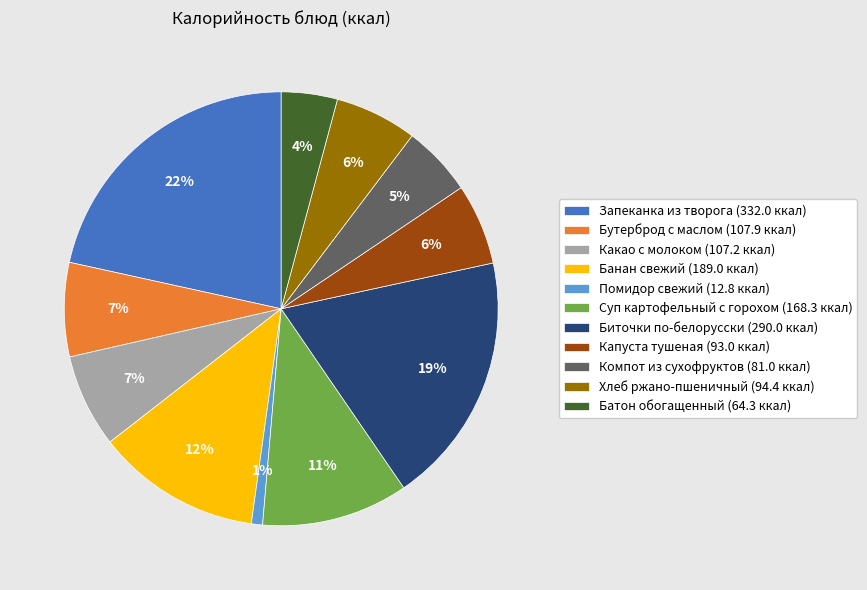

To the nearest percent, what is the average slice percentage?

9%